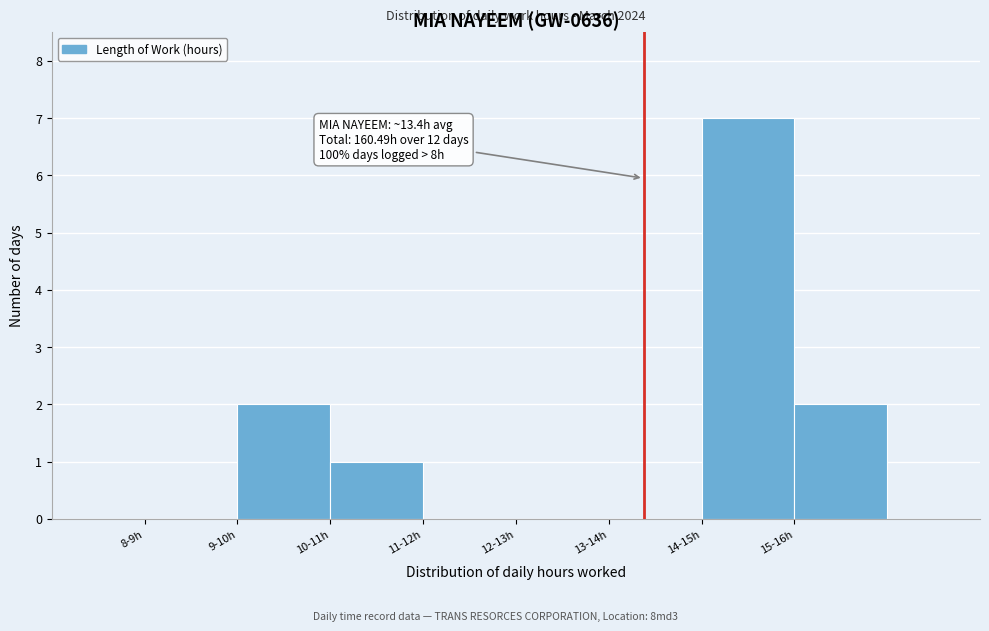

Reading left to right, list all the values displayed in this chart.

8-9h=0	9-10h=2	10-11h=1	11-12h=0	12-13h=0	13-14h=0	14-15h=7	15-16h=2